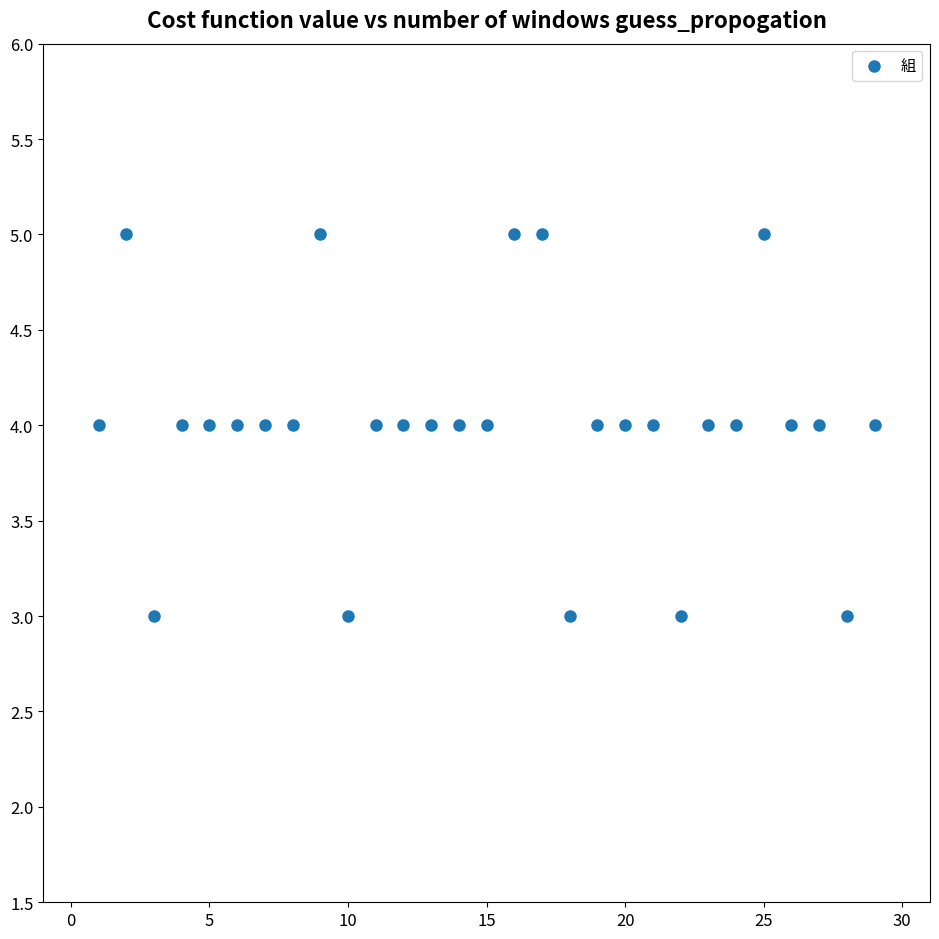

Count the number of points in this scatter plot.

29